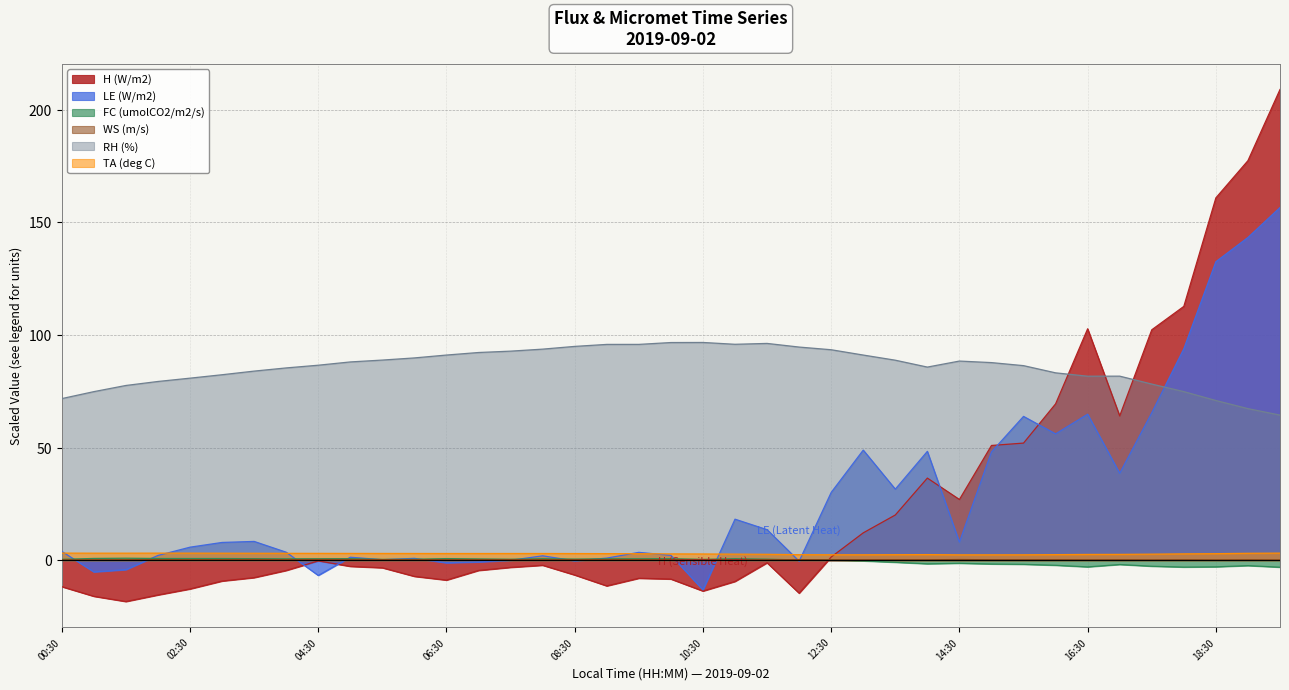

What is the difference between the highest and lowest values at 20190902113000?

97.4